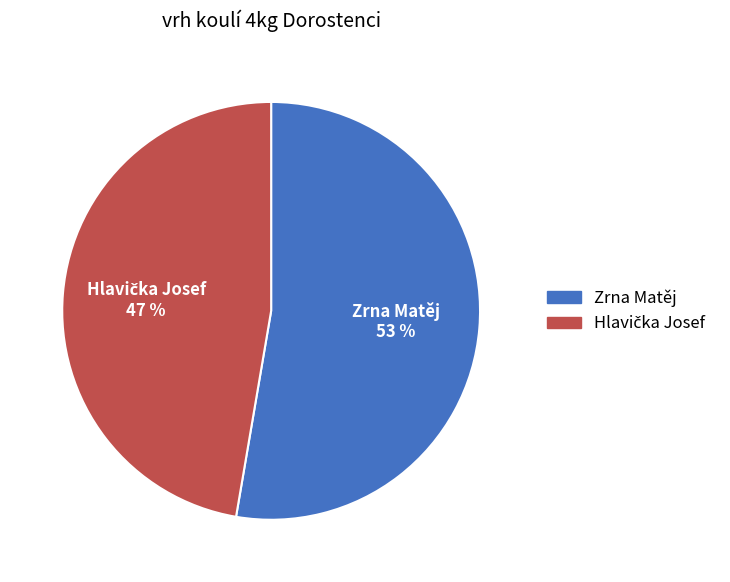

The Zrna Matěj slice represents 53% of the pie. True or false?

True